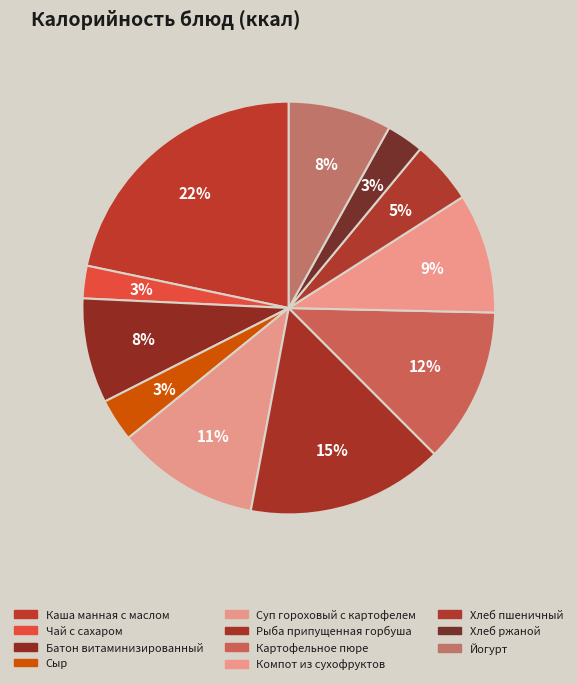

Which slice is the largest?

Каша манная с маслом